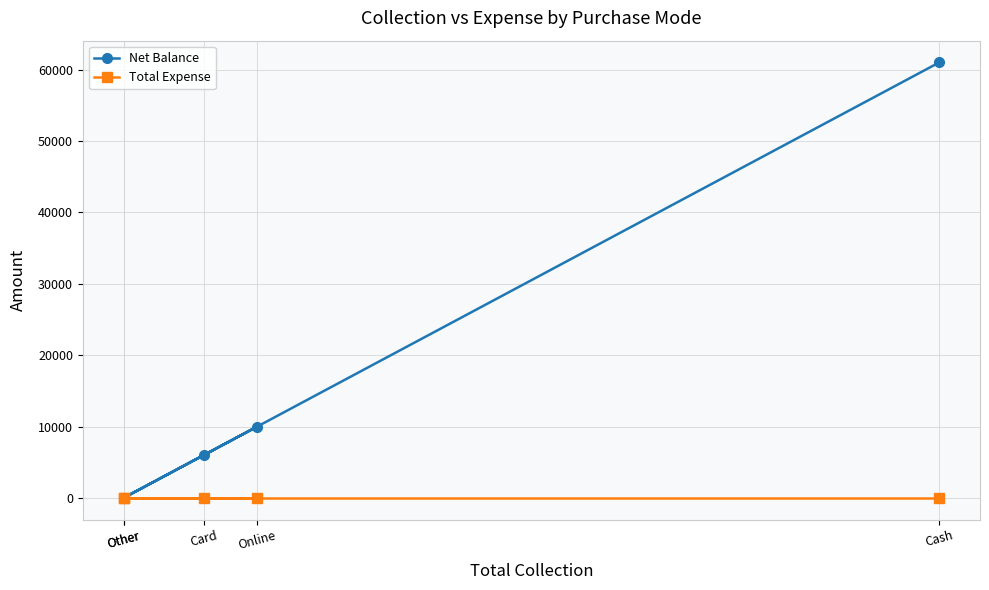

Rank the series by their average value, from lowest to highest.

Total Expense, Net Balance